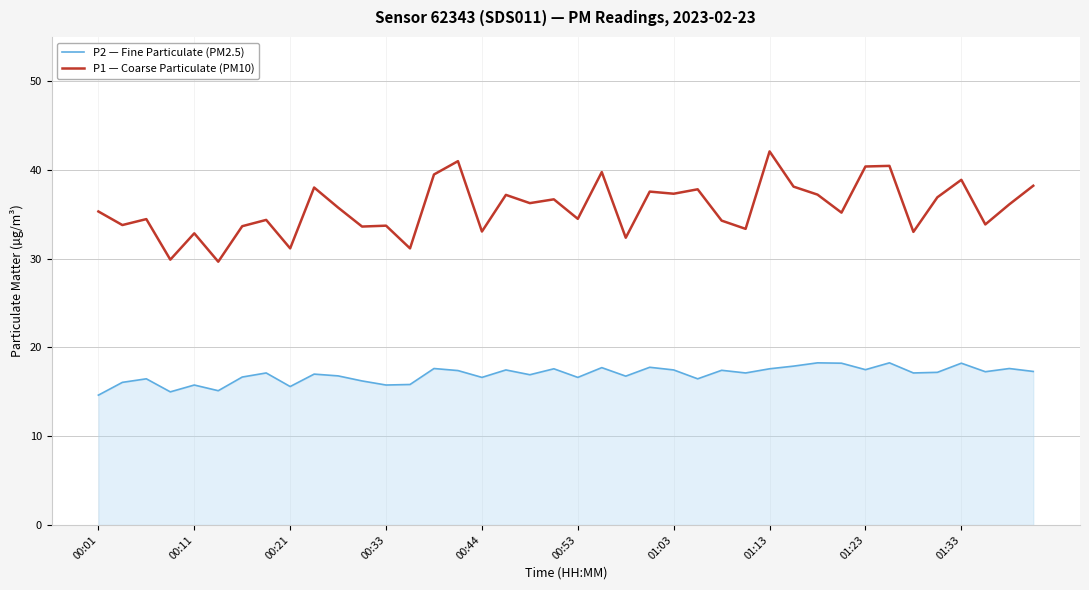

List the series in order of their overall mean, highest first.

P1 — Coarse Particulate (PM10), P2 — Fine Particulate (PM2.5)